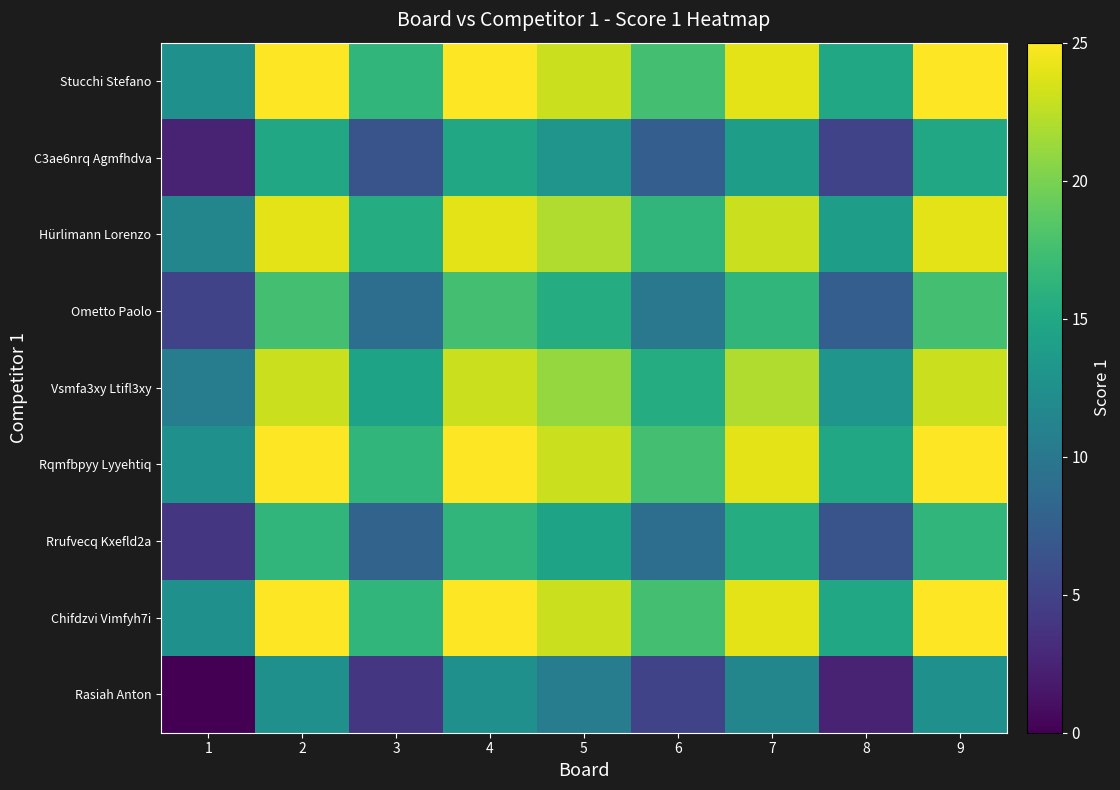

Count the number of categories in the chart.

9